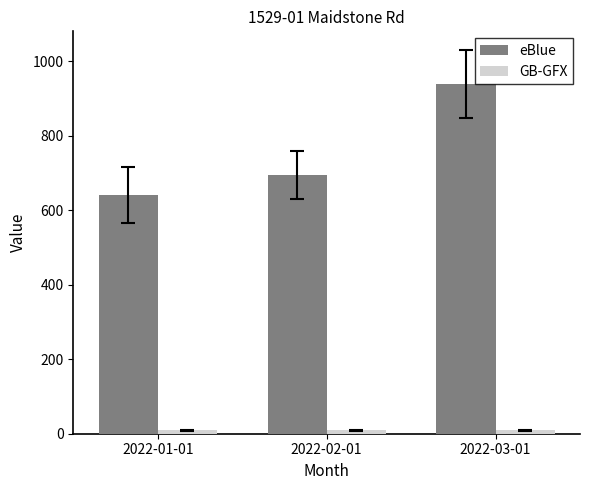

List the labels in order of eBlue value, smallest first.

2022-01-01, 2022-02-01, 2022-03-01